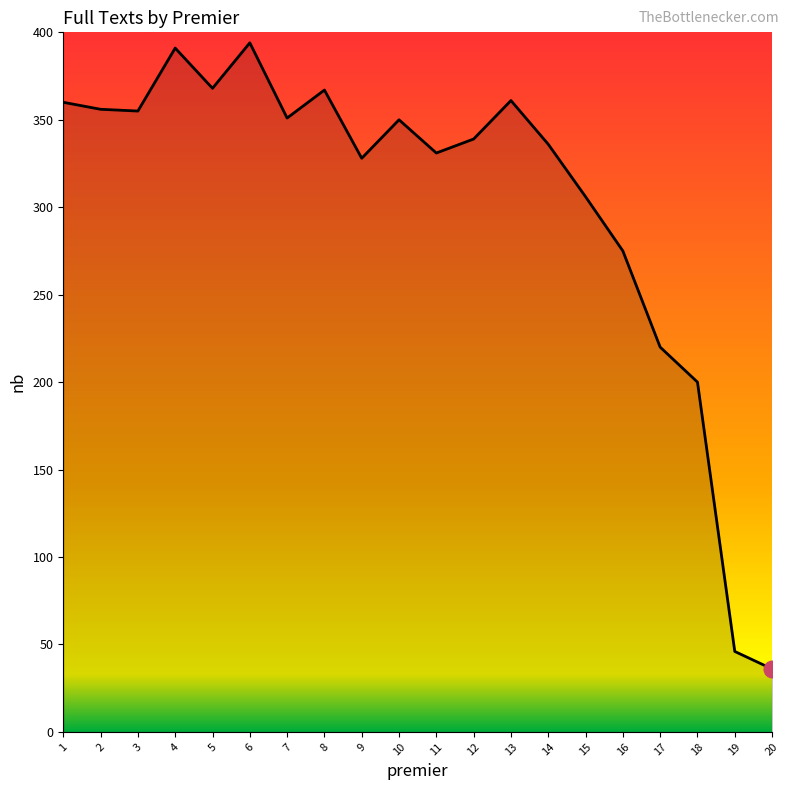

Approximately how many times larger is the value at 13 compared to 16?

1.3